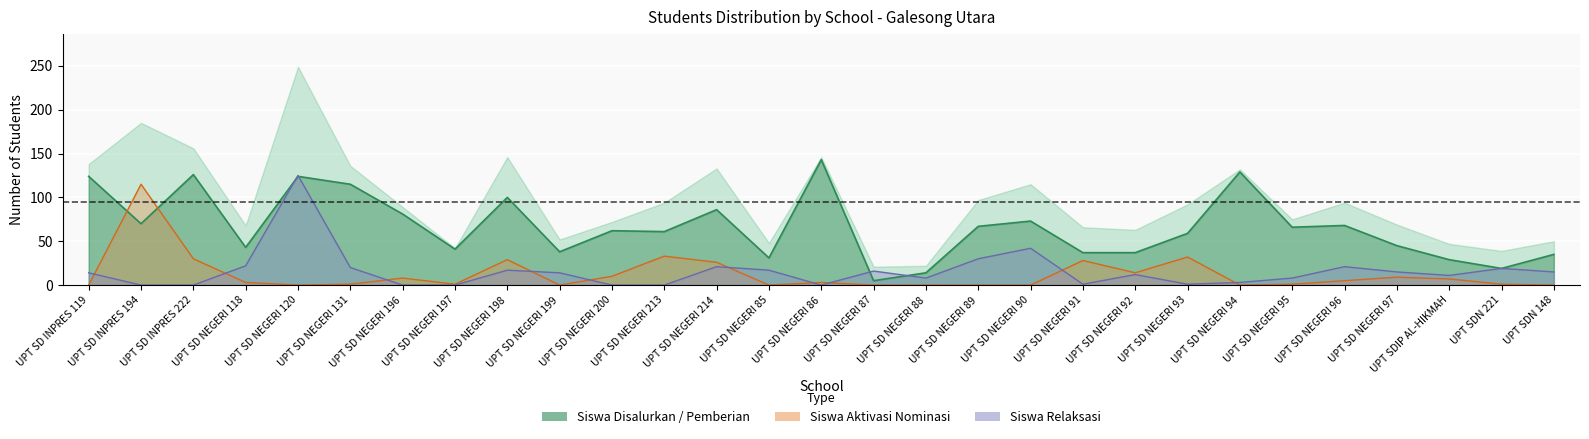

What is the label of the 11th point from the right?

UPT SD NEGERI 90